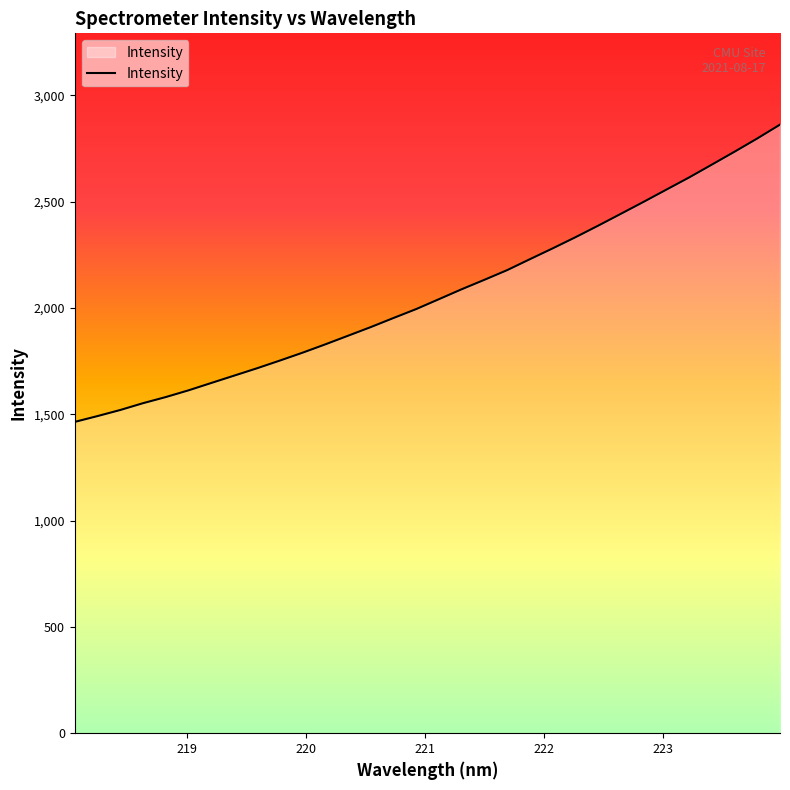

What is the difference between the maximum and minimum values?

1398.3